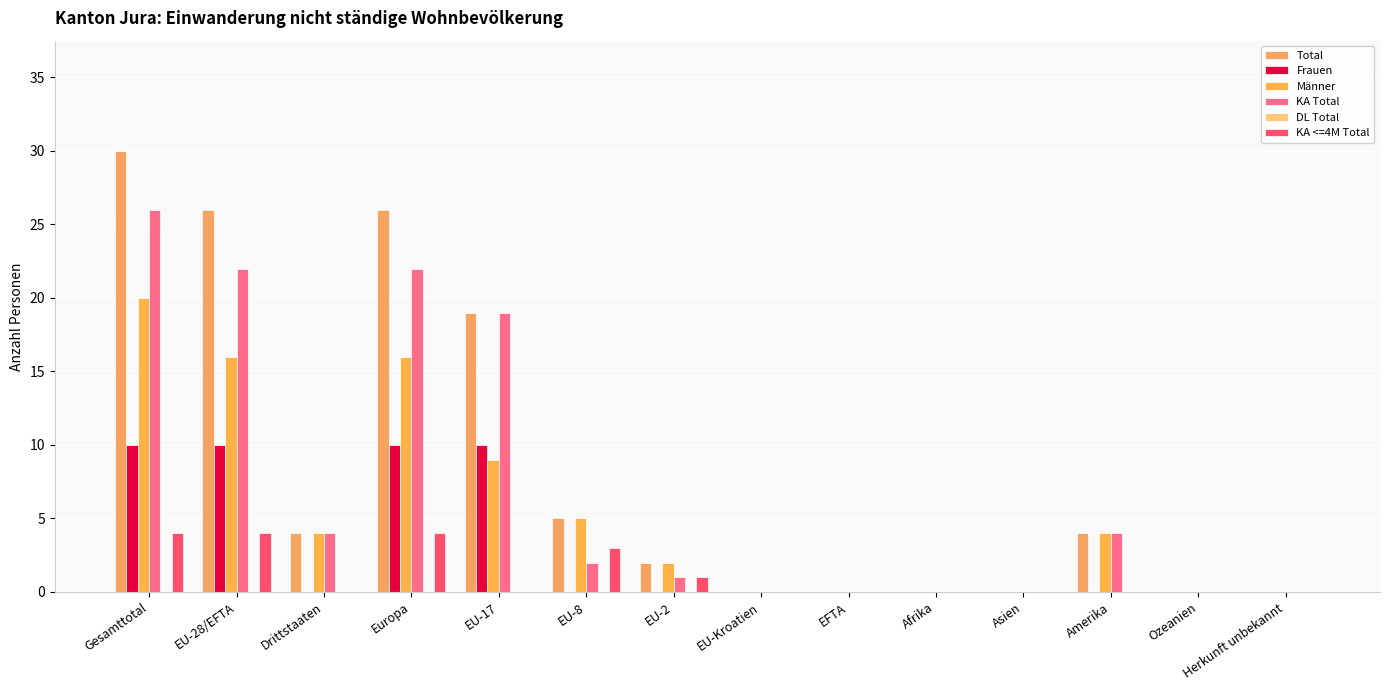

Does the chart contain stacked bars?

No